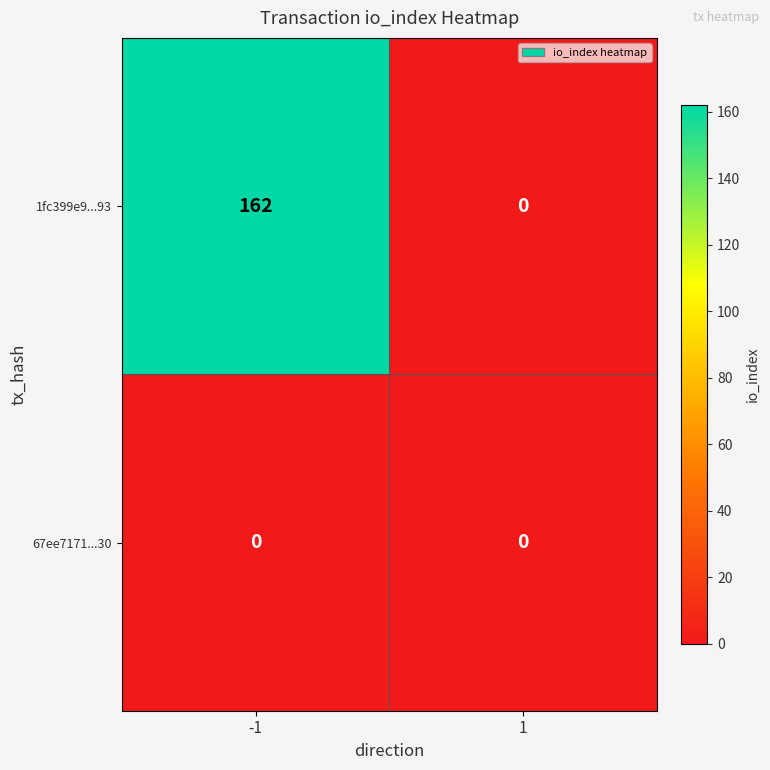

Reading right to left, transcribe all the data shown in this chart.

1fc399e9...93: 0	162
67ee7171...30: 0	0